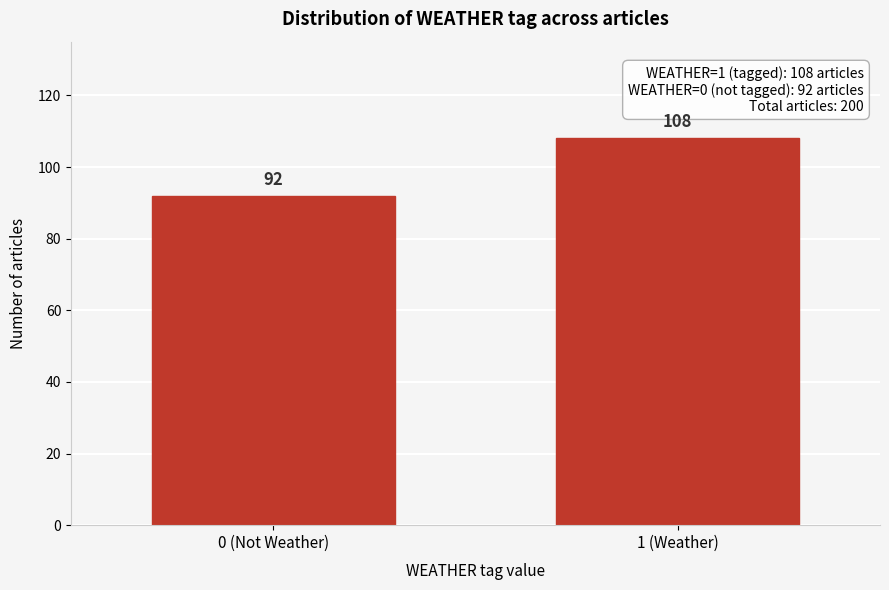

Reading left to right, list all the values displayed in this chart.

0 (Not Weather)=92	1 (Weather)=108